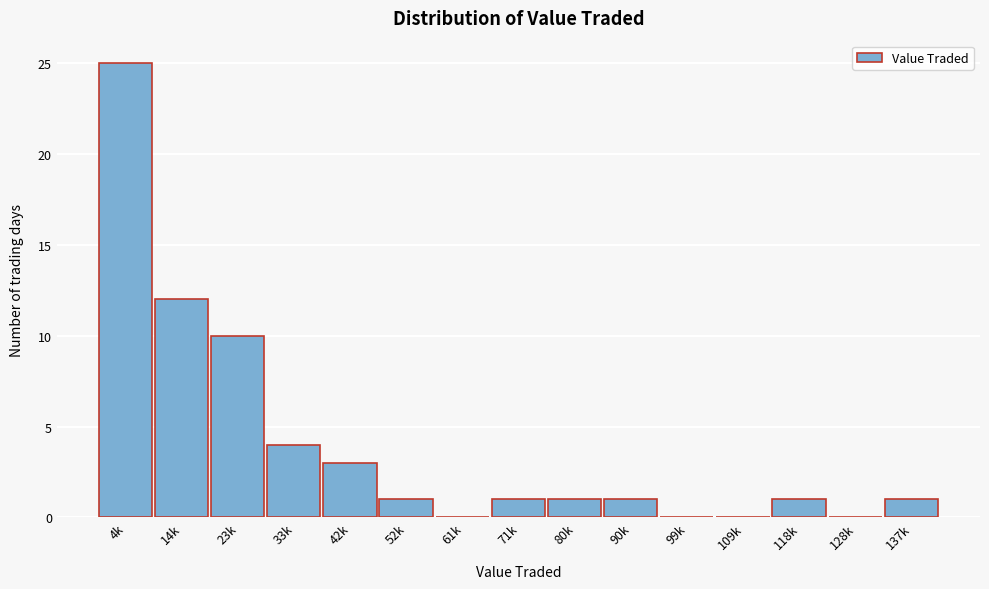

Reading left to right, transcribe all the data shown in this chart.

4k=25	14k=12	23k=10	33k=4	42k=3	52k=1	61k=0	71k=1	80k=1	90k=1	99k=0	109k=0	118k=1	128k=0	137k=1